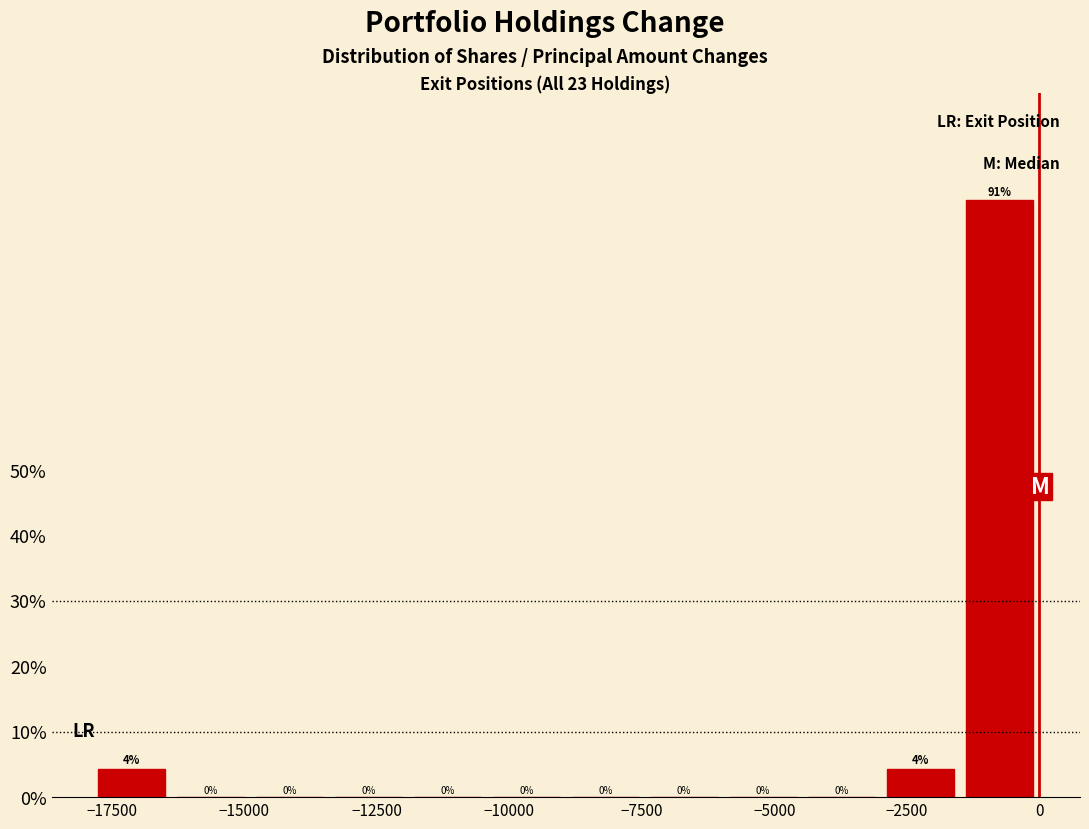

Around what value on the x-axis is the tallest bar? Give the approximate position of its centre, as read against the axis.

-500